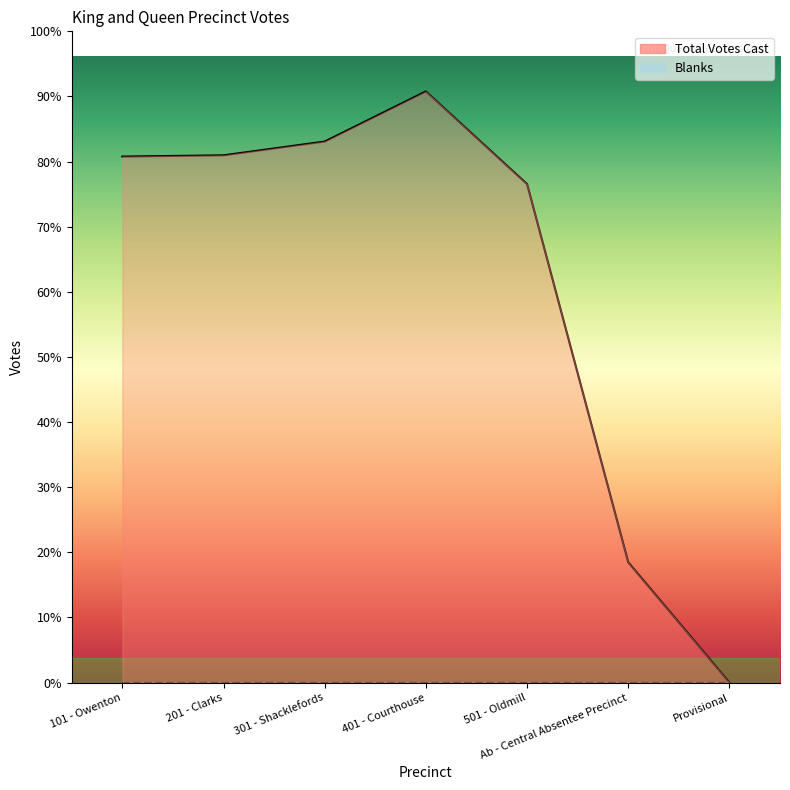

Read the value at 201 - Clarks, to the nearest 10.

420